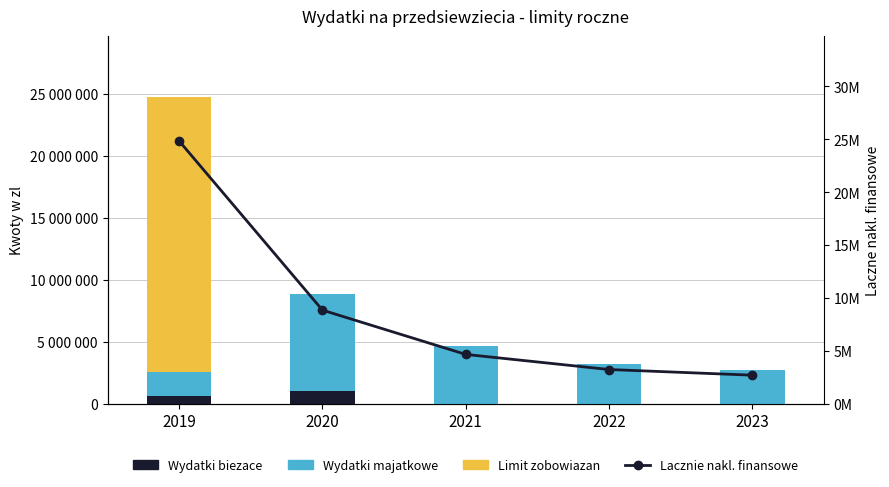

Is it true that Lacznie nakl. finansowe equals 1118596.5 at 2023?

False